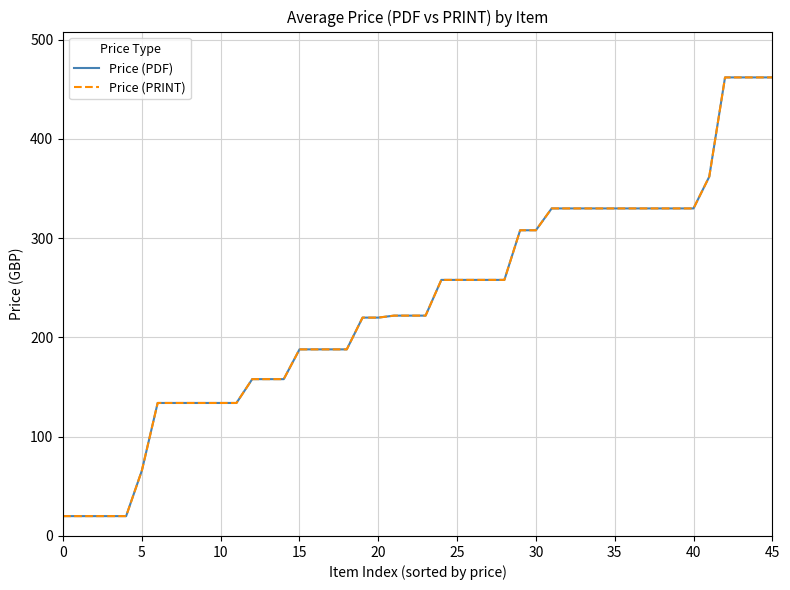

Is this an area chart (filled region under the line)?

No